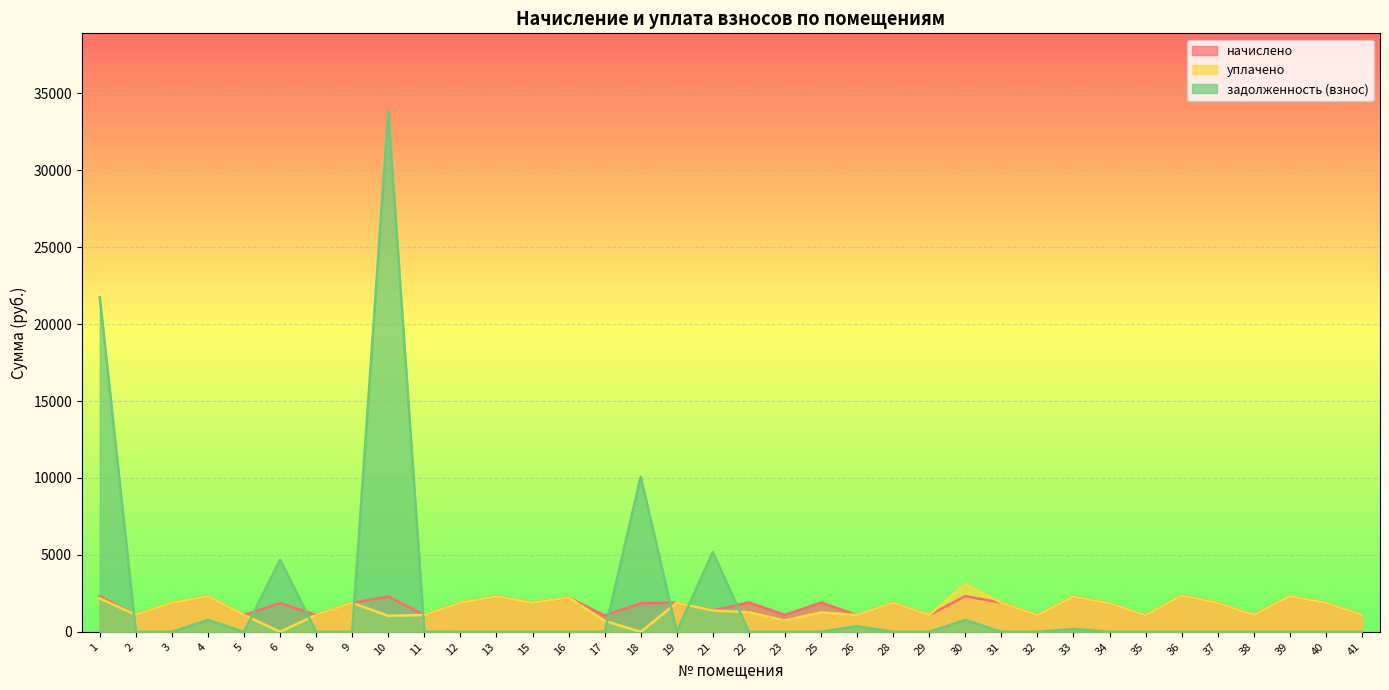

What is the sum of all начислено values?

61493.8